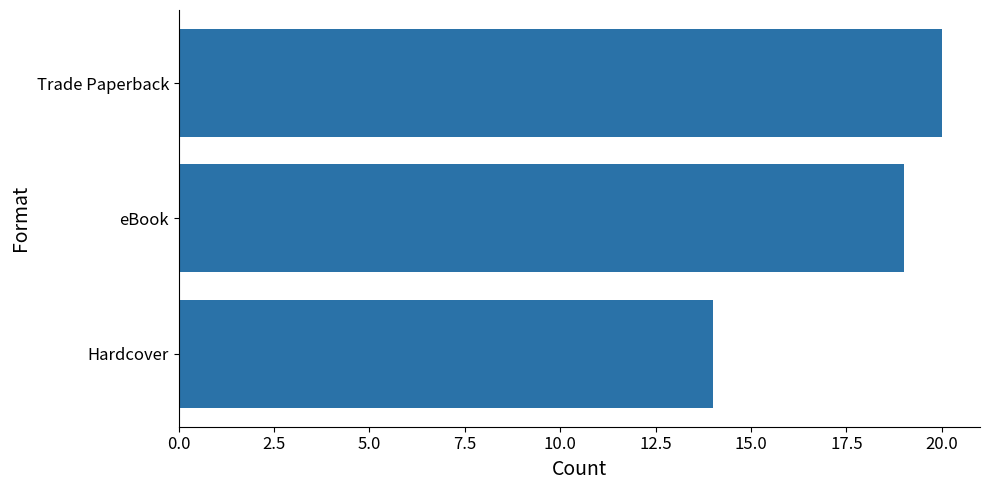

The value at Hardcover is 8. True or false?

False